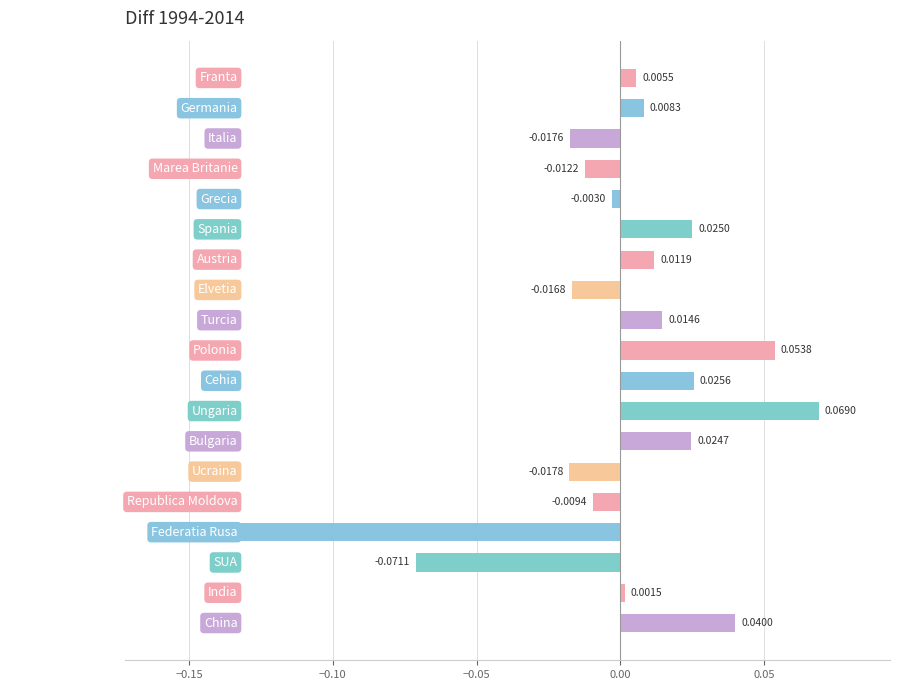

Rank the categories by value from lowest to highest.

Federatia Rusa, SUA, Ucraina, Italia, Elvetia, Marea Britanie, Republica Moldova, Grecia, India, Franta, Germania, Austria, Turcia, Bulgaria, Spania, Cehia, China, Polonia, Ungaria